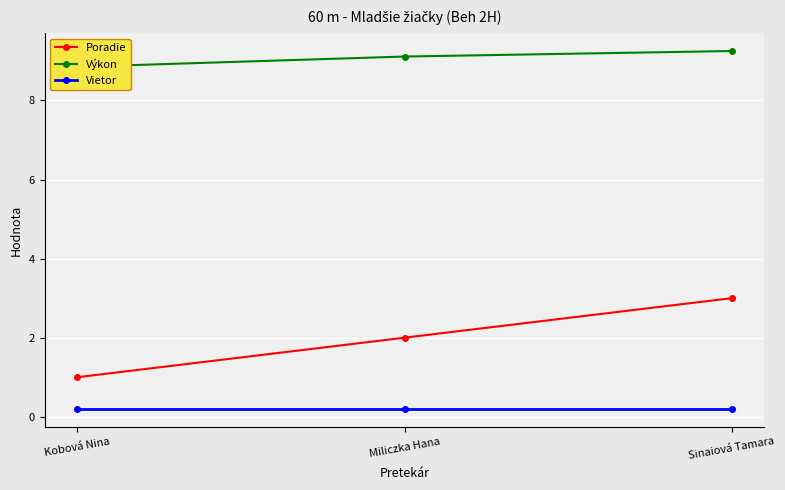

Is it true that Výkon equals 12.6 at Kobová Nina?

False